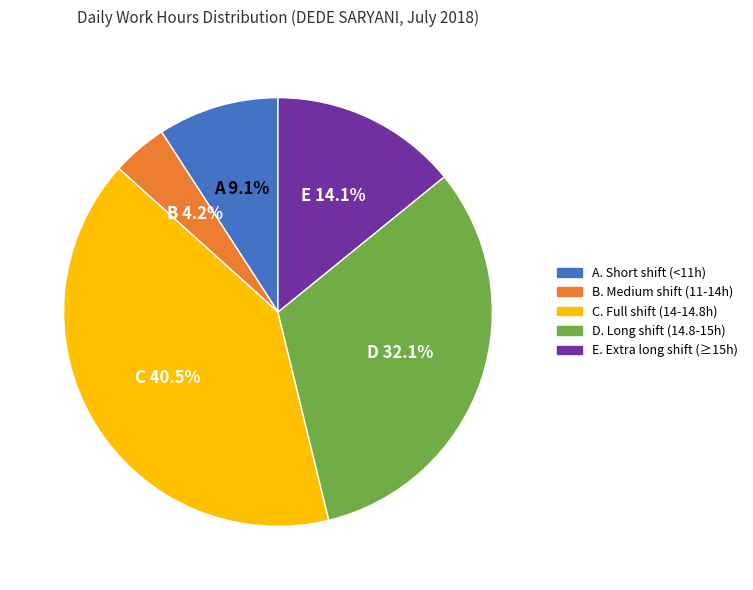

Does any single category account for the majority?

No